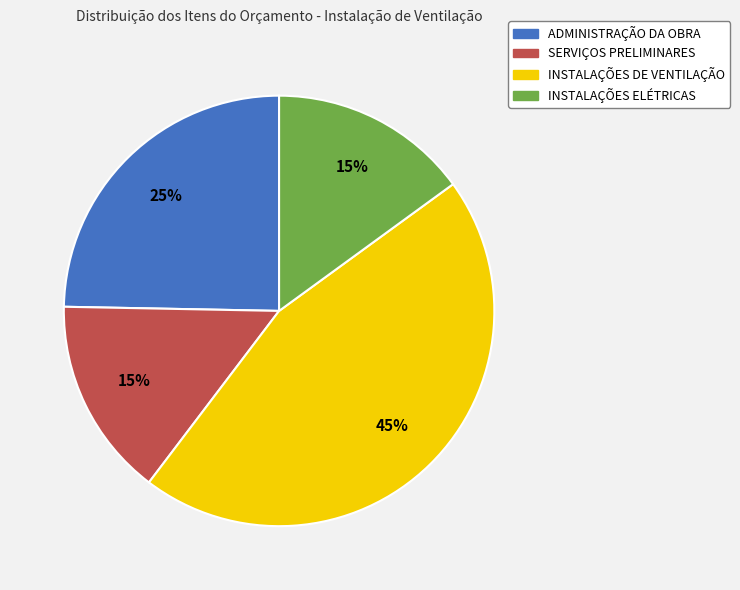

What is the largest slice in the pie chart?

INSTALAÇÕES DE VENTILAÇÃO